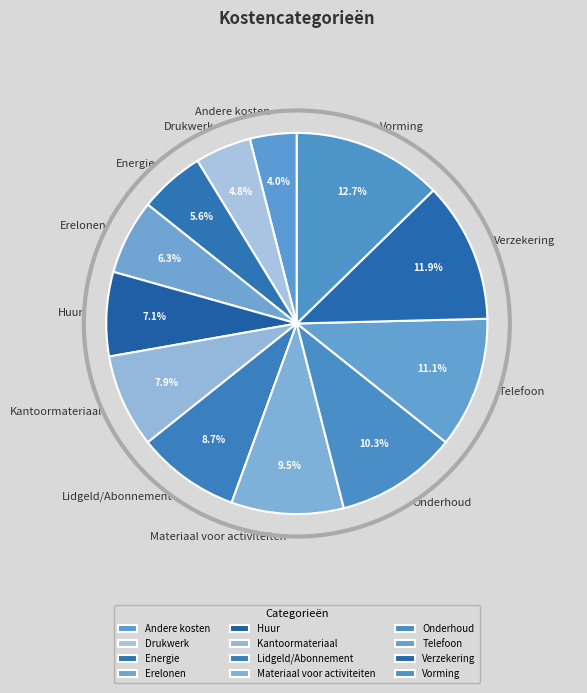

Between Verzekering and Erelonen, which is larger?

Verzekering